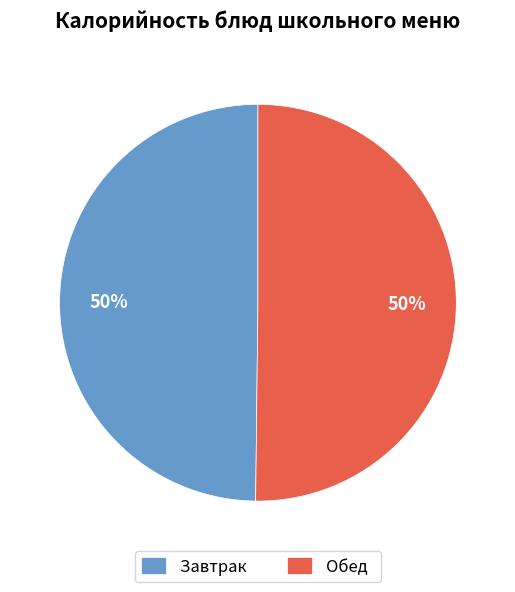

To the nearest percent, what is the combined percentage of Обед and Завтрак?

100%